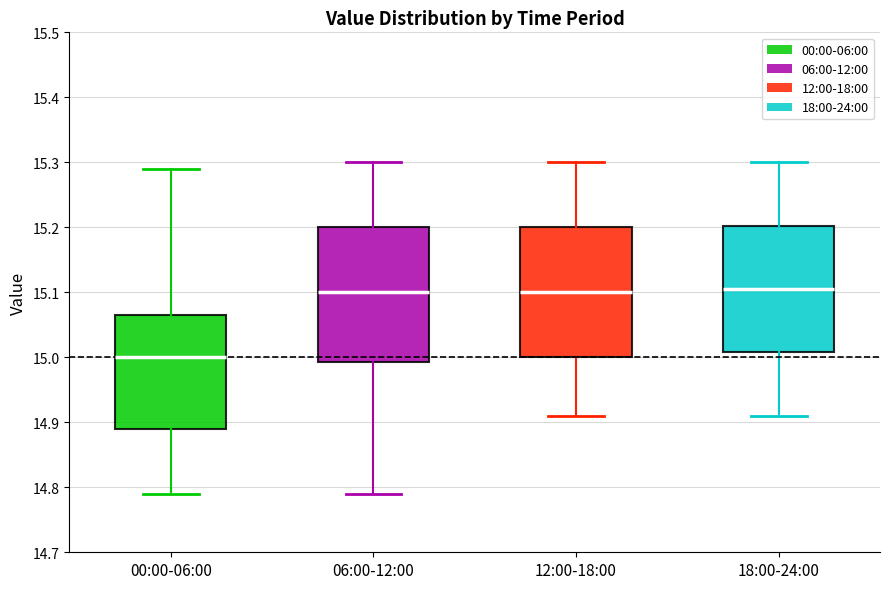

Reading left to right, transcribe this box plot: for each box, give where its median line is, the range the box spans, and where its two whiskers end, as read against the y-axis. The values are not printed on the chart, so give them approximately, as read against the axis.

00:00-06:00: median 15.00, box 14.89 to 15.07, whiskers 14.79 to 15.29
06:00-12:00: median 15.10, box 14.99 to 15.20, whiskers 14.79 to 15.30
12:00-18:00: median 15.10, box 15.00 to 15.20, whiskers 14.91 to 15.30
18:00-24:00: median 15.11, box 15.01 to 15.20, whiskers 14.91 to 15.30